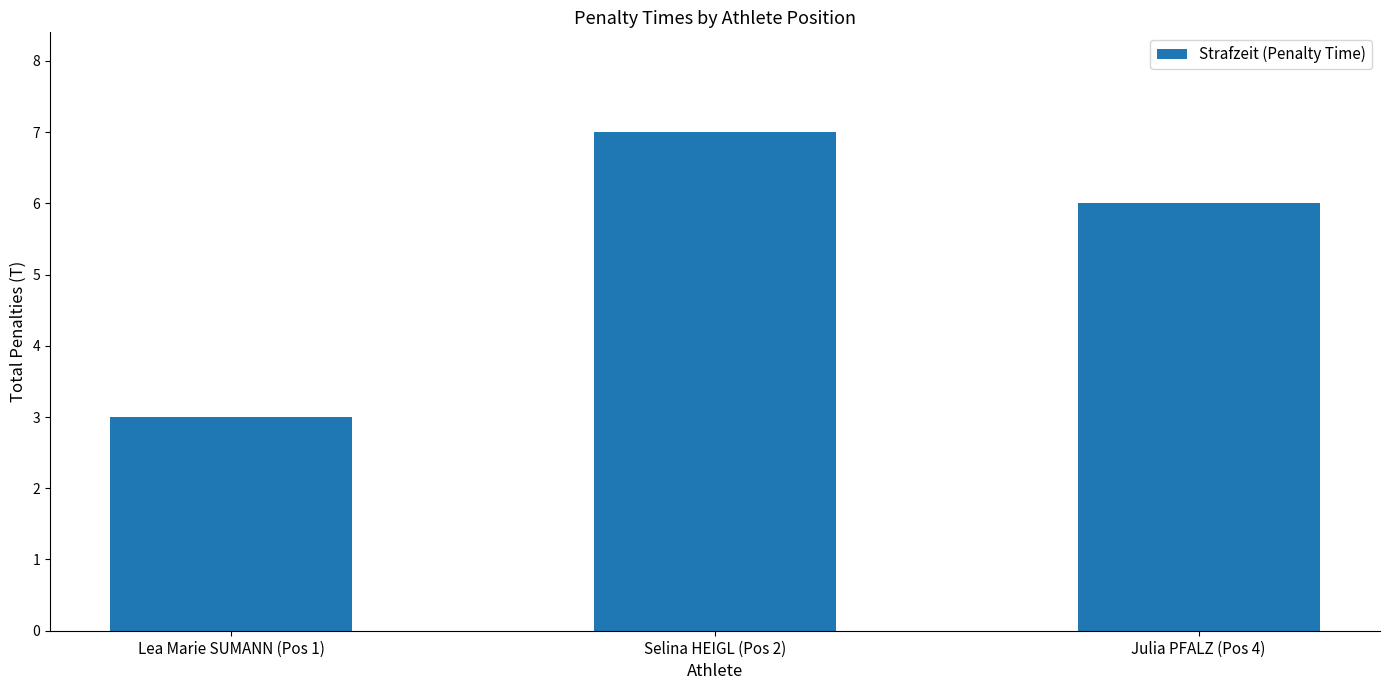

What is the greatest value displayed?

7